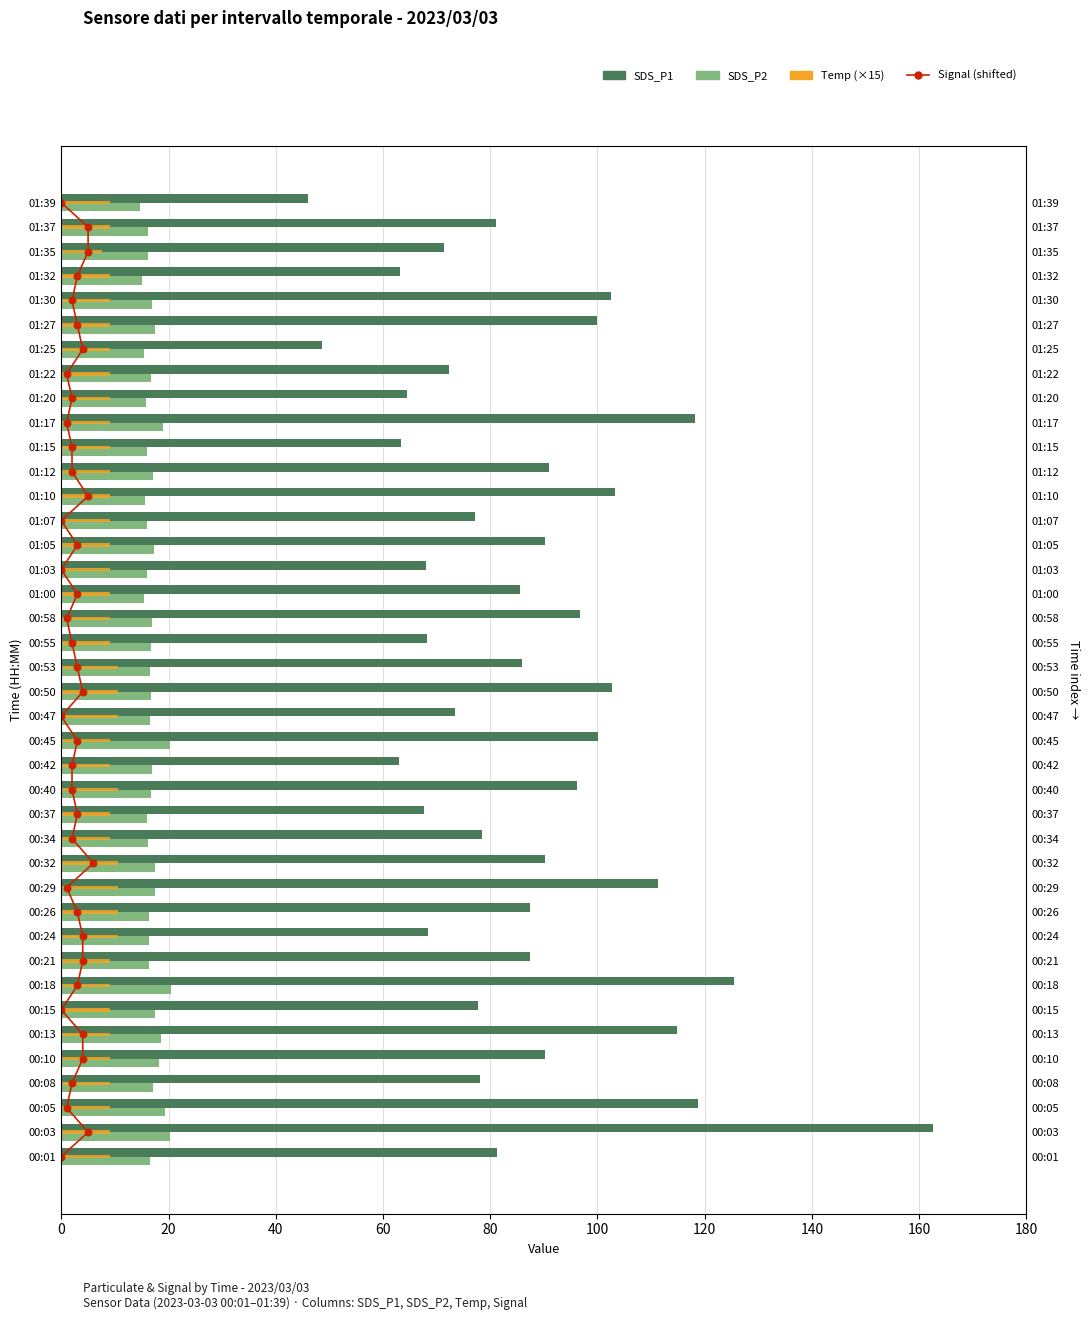

Which series reaches the minimum Y coordinate?

Signal (shifted)